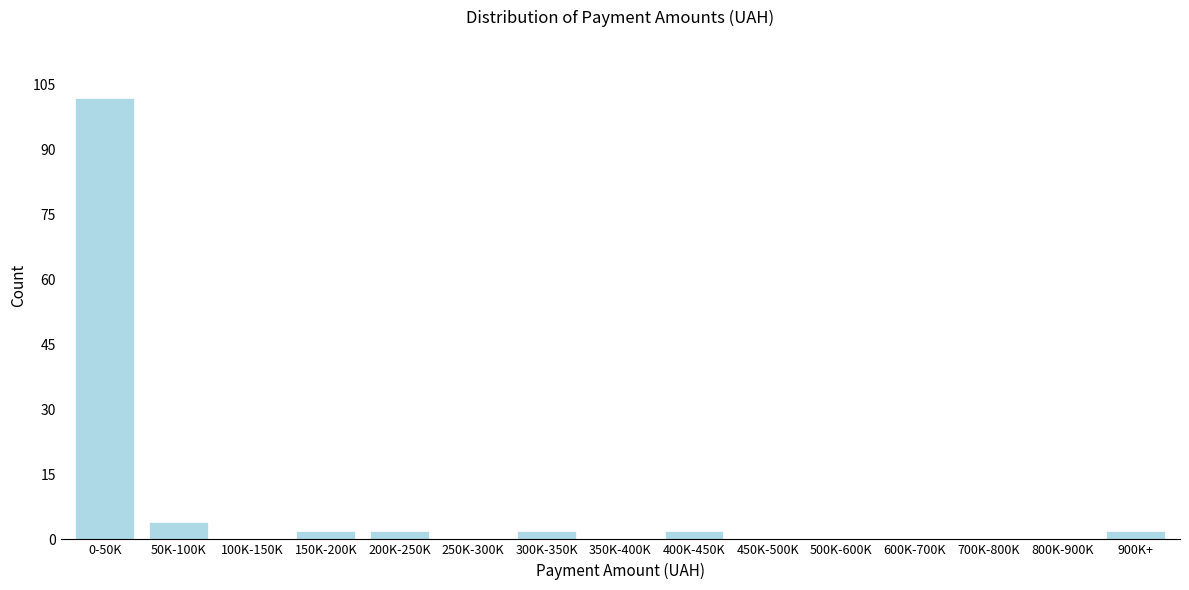

Reading right to left, what are all the values shown in this chart?

900K+=2	800K-900K=0	700K-800K=0	600K-700K=0	500K-600K=0	450K-500K=0	400K-450K=2	350K-400K=0	300K-350K=2	250K-300K=0	200K-250K=2	150K-200K=2	100K-150K=0	50K-100K=4	0-50K=102